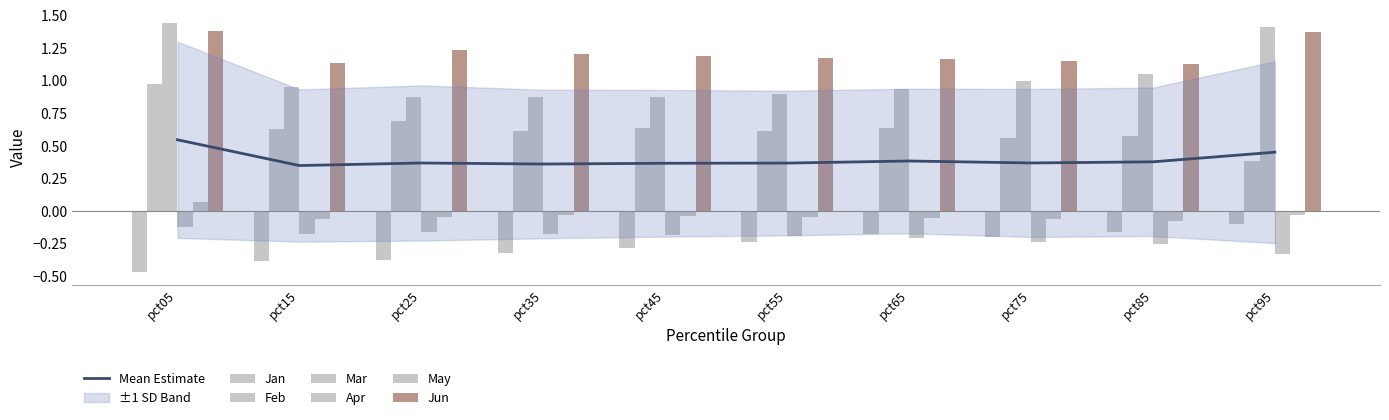

Does the chart contain stacked bars?

No